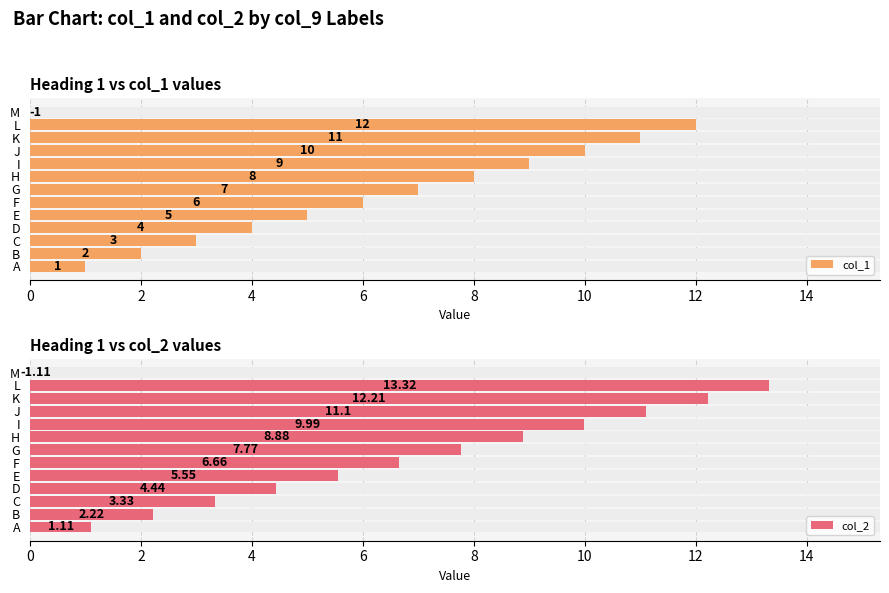

Are the bars grouped side by side (vs. stacked)?

Yes